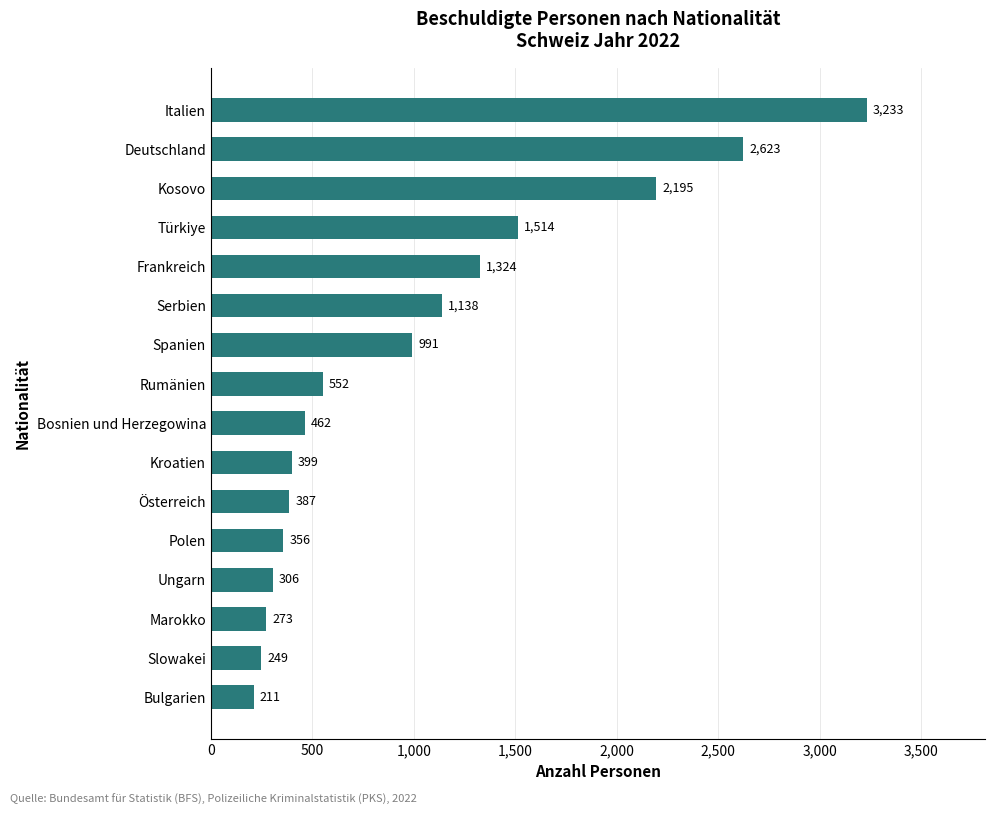

What is the average value?

1013